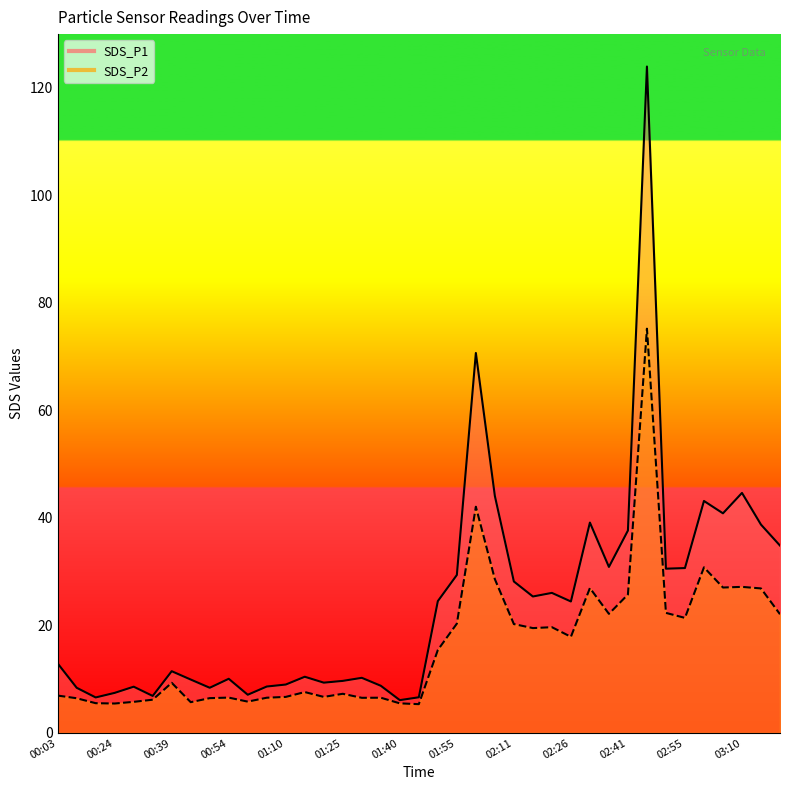

List the labels in order of SDS_P2 value, smallest first.

01:45, 00:24, 01:40, 00:13, 00:44, 00:29, 00:59, 00:34, 00:08, 00:49, 01:30, 01:05, 01:35, 00:54, 01:10, 01:20, 00:03, 01:25, 01:15, 00:39, 01:50, 02:26, 02:16, 02:20, 02:11, 01:55, 02:55, 03:20, 02:36, 02:50, 02:41, 03:15, 02:31, 03:05, 03:10, 02:05, 03:00, 02:00, 02:46